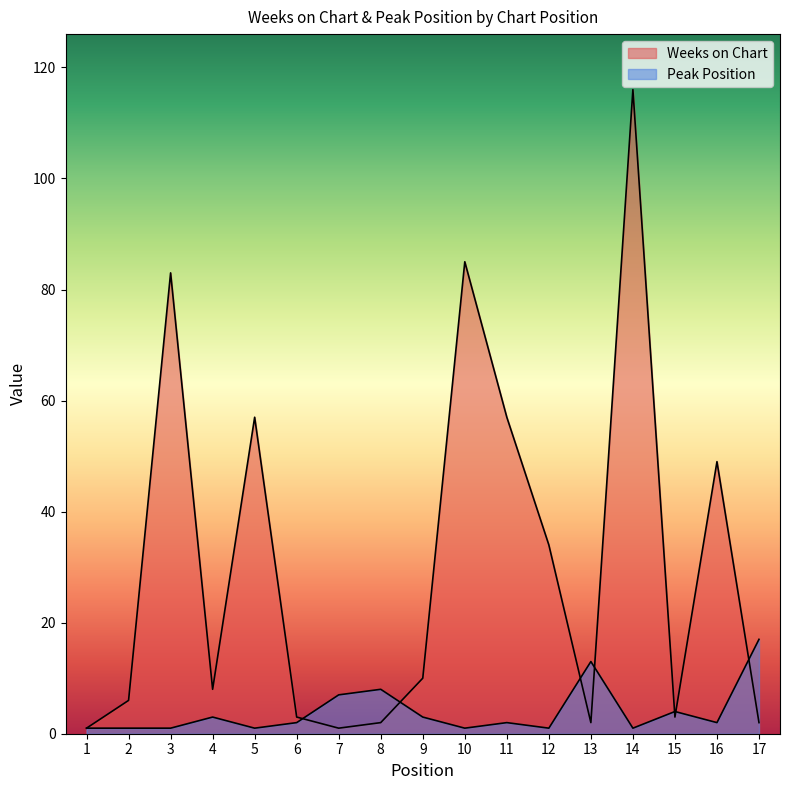

How many series are shown in this chart?

2